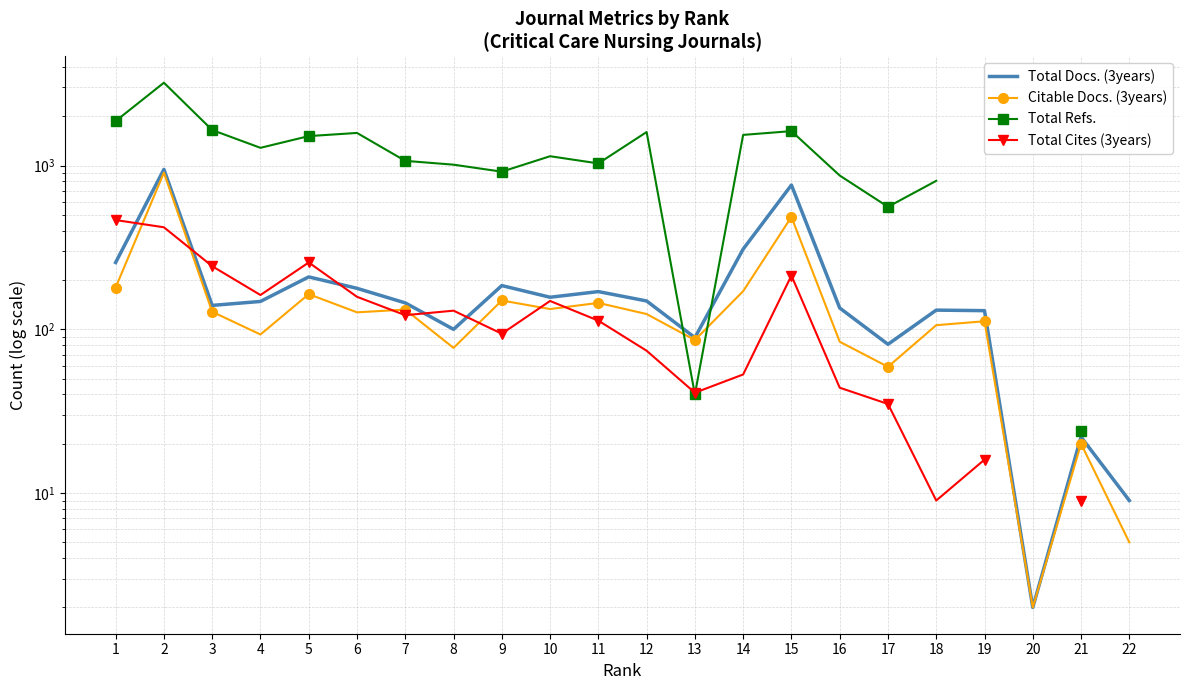

What is the highest value of the Citable Docs. (3years) series?

906.0